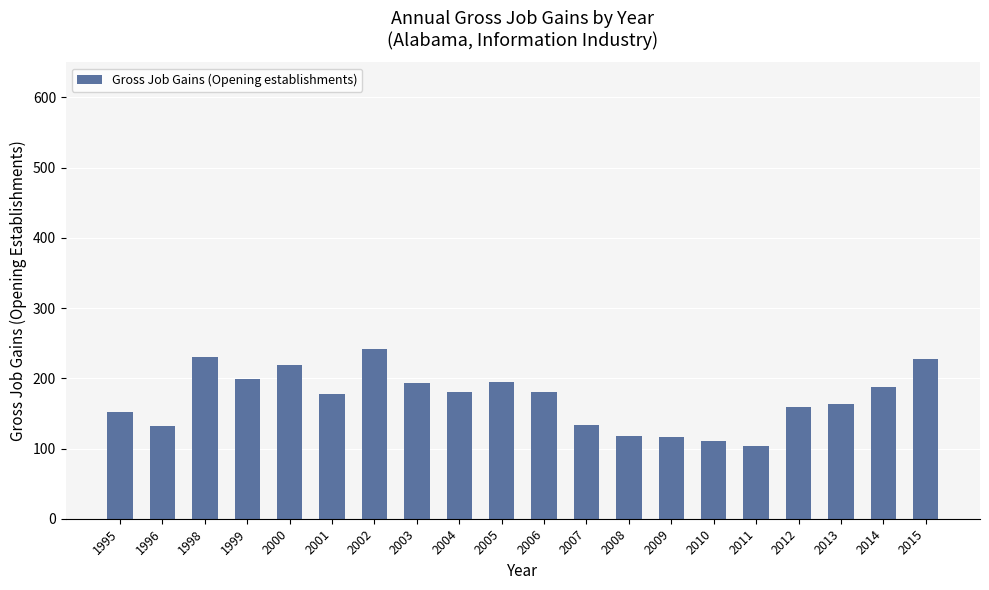

What is the smallest value displayed?

104